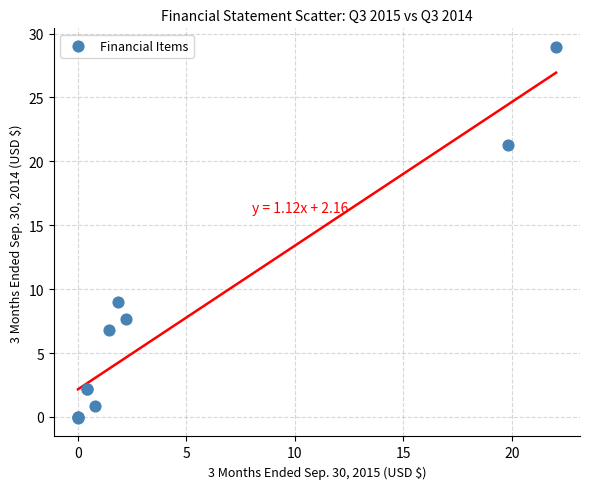

What Y value in the scatter plot is closest to 14?

9.0